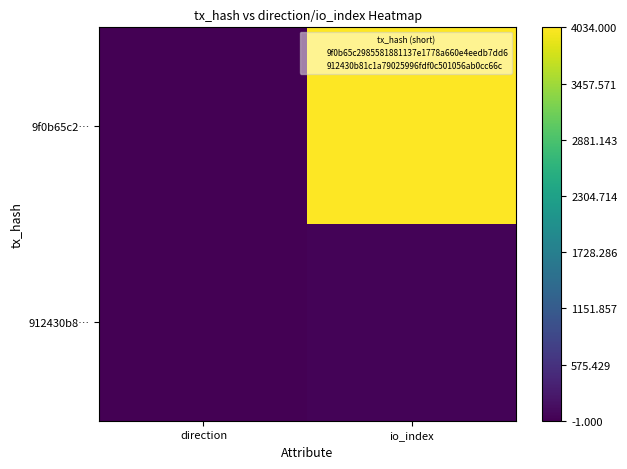

What is the total value across all series at io_index?

4075